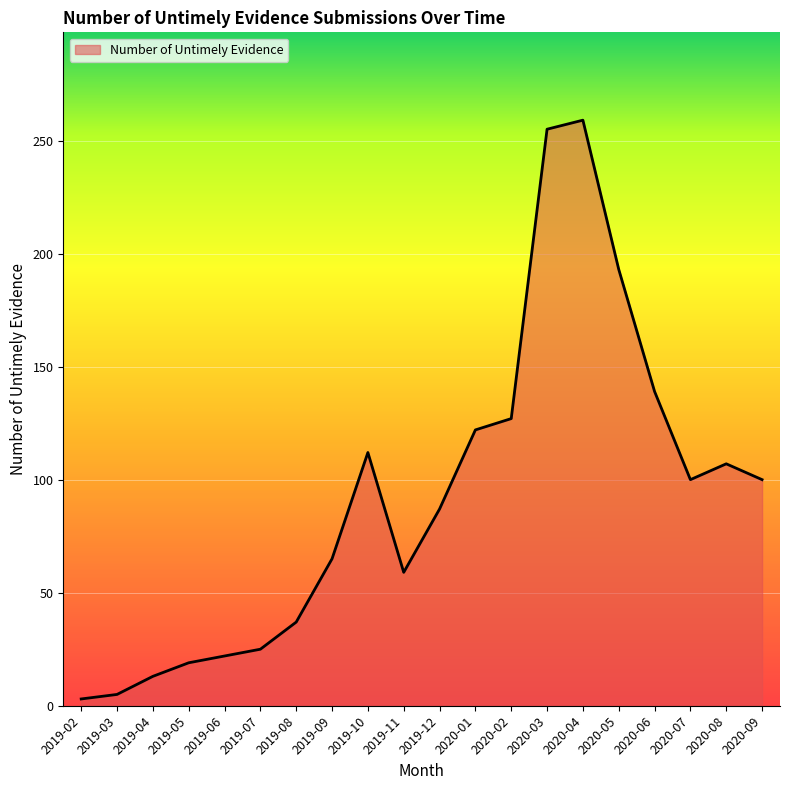

Reading right to left, list all the values displayed in this chart.

100	107	100	139	193	259	255	127	122	87	59	112	65	37	25	22	19	13	5	3